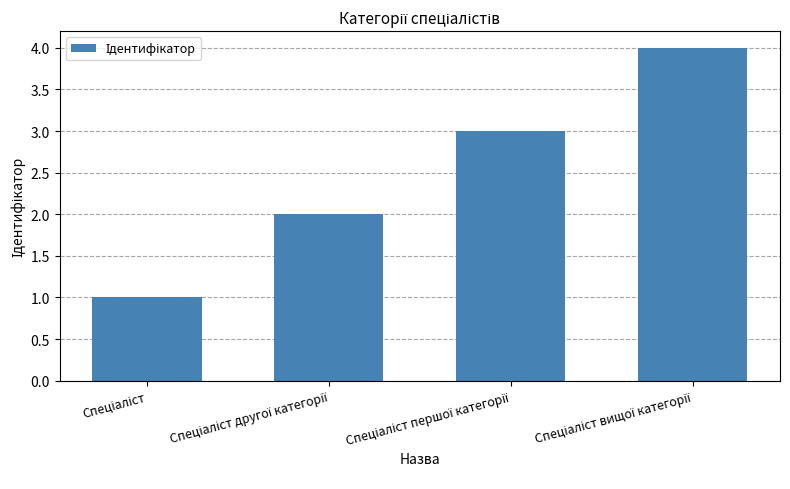

What is the maximum value shown in the chart?

4